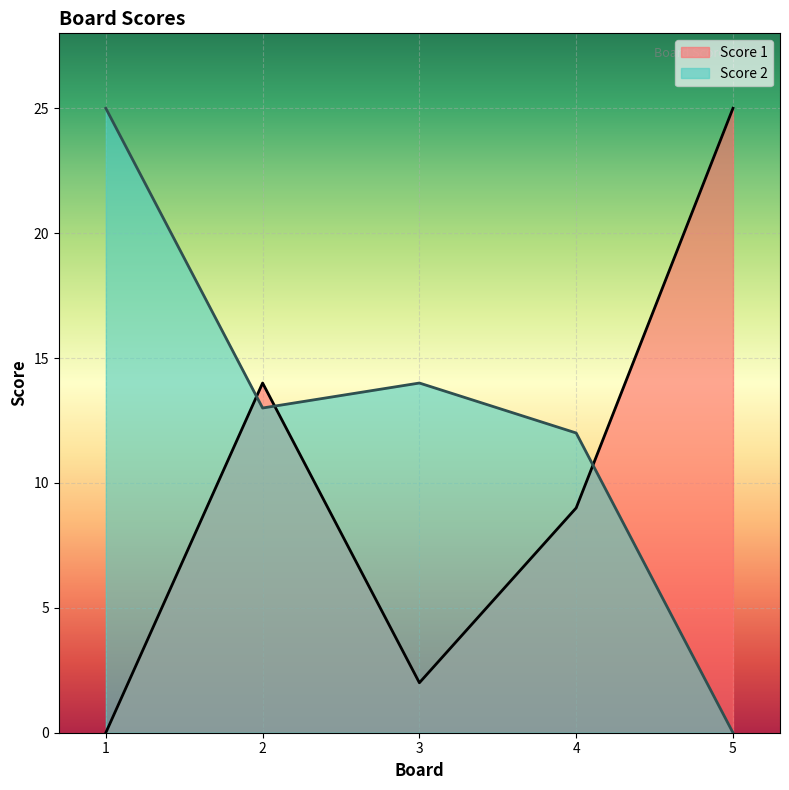

Reading left to right, list all the values displayed in this chart.

Score 1: 1=0	2=14	3=2	4=9	5=25
Score 2: 1=25	2=13	3=14	4=12	5=0